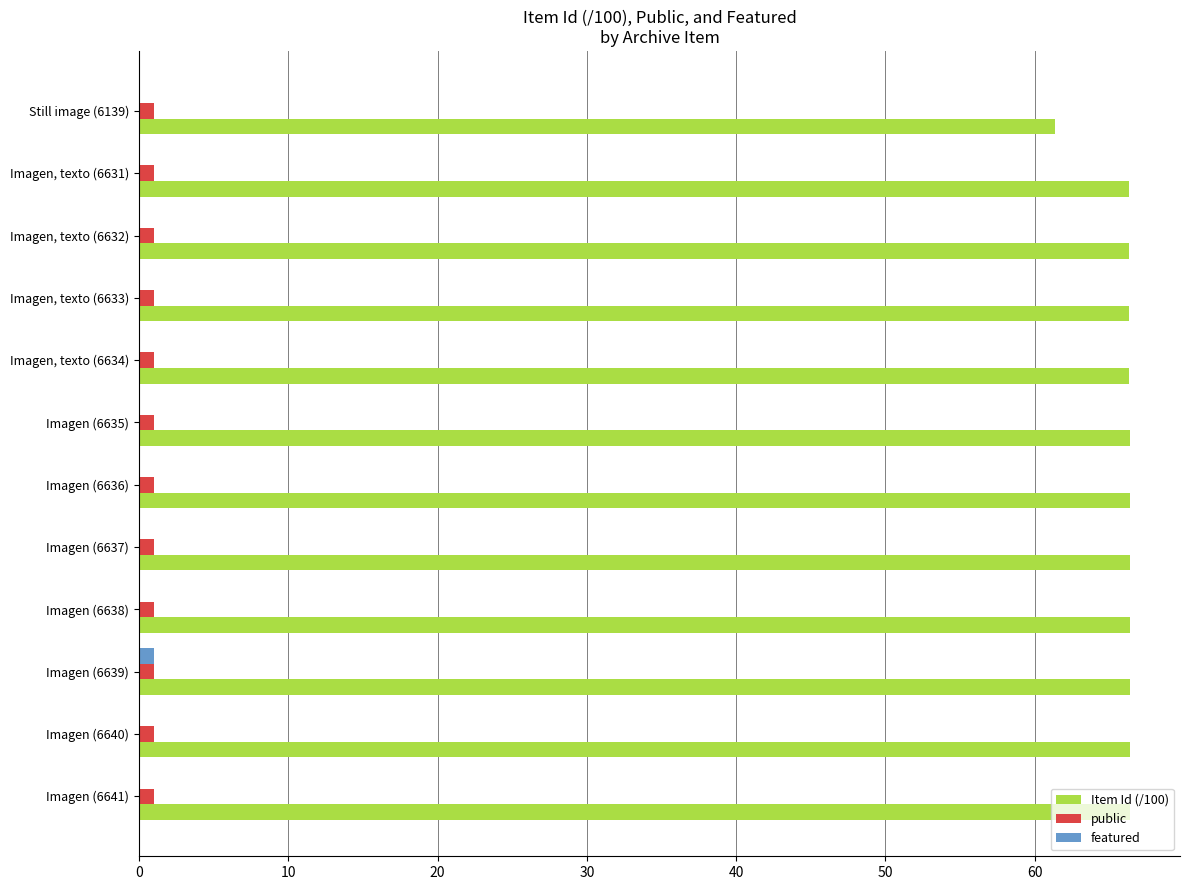

The value of featured at Imagen, texto (6634) is 0.0. True or false?

True